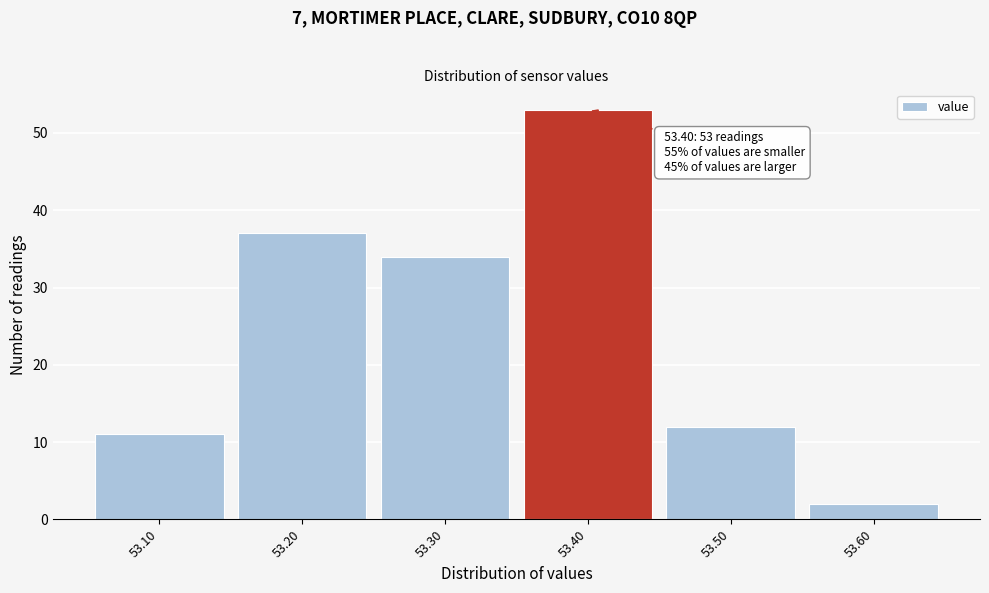

Which range on the x-axis has the tallest bar?

53.35 to 53.45